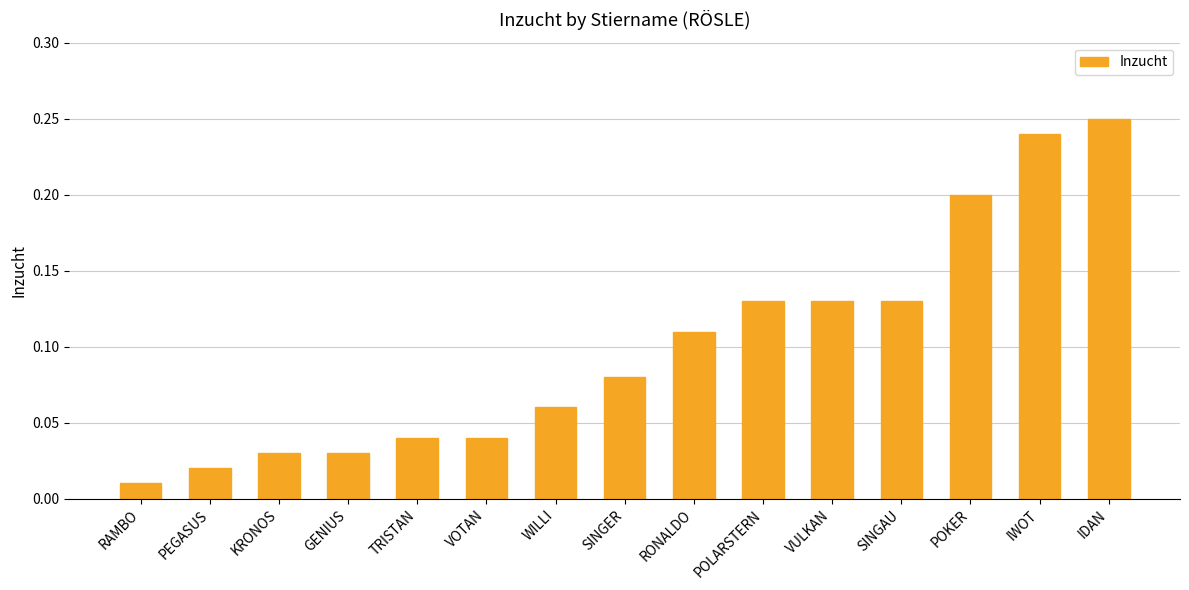

Between TRISTAN and WILLI, which is larger?

WILLI